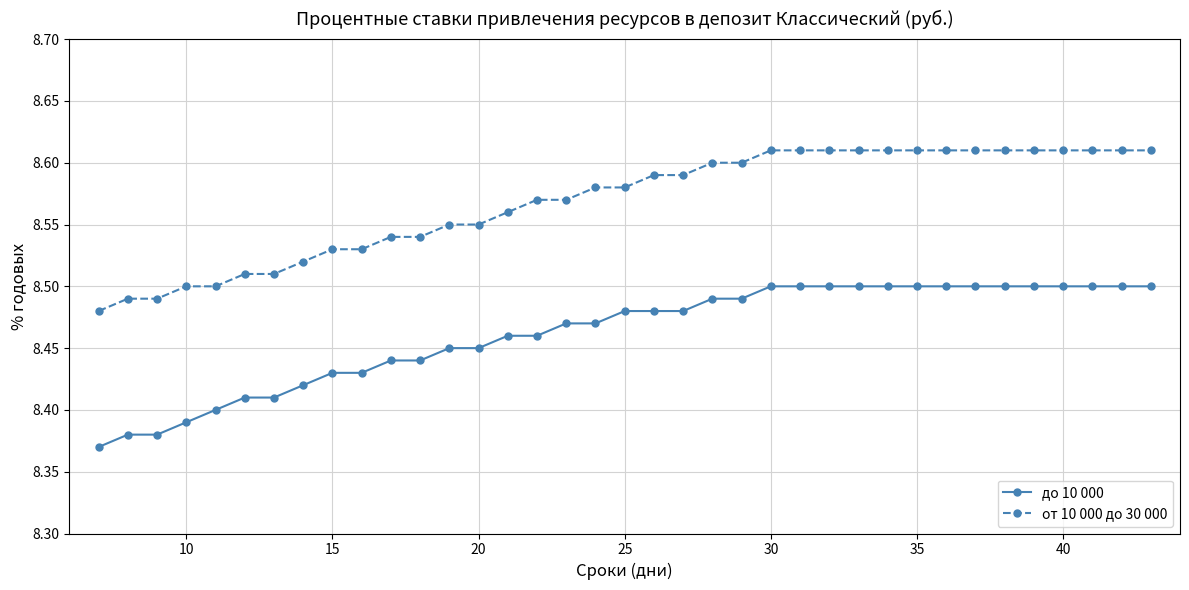

List the series in order of their peak value, lowest first.

до 10 000, от 10 000 до 30 000